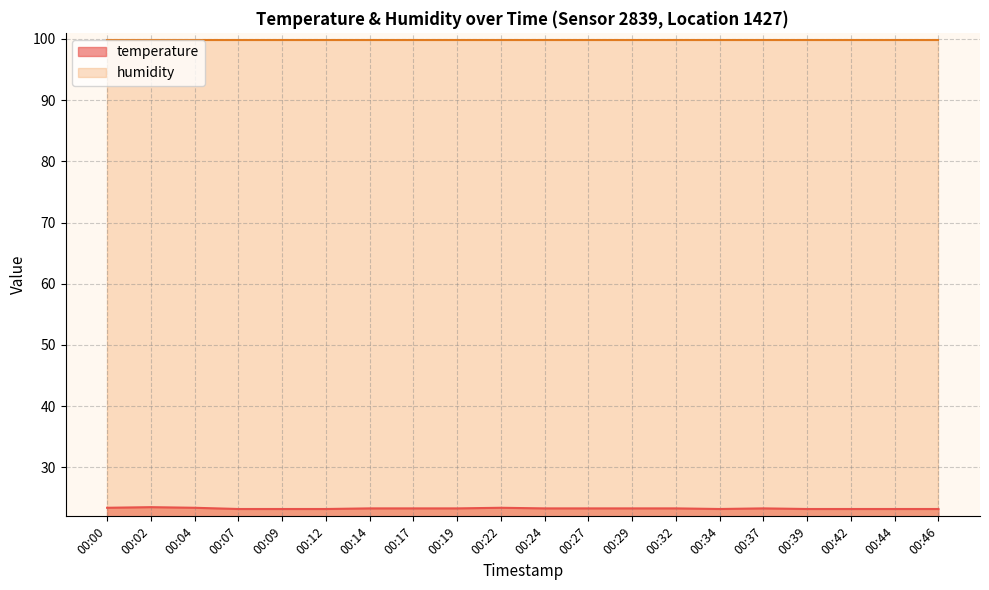

True or false: the data shows 39.9 at 00:39.

False